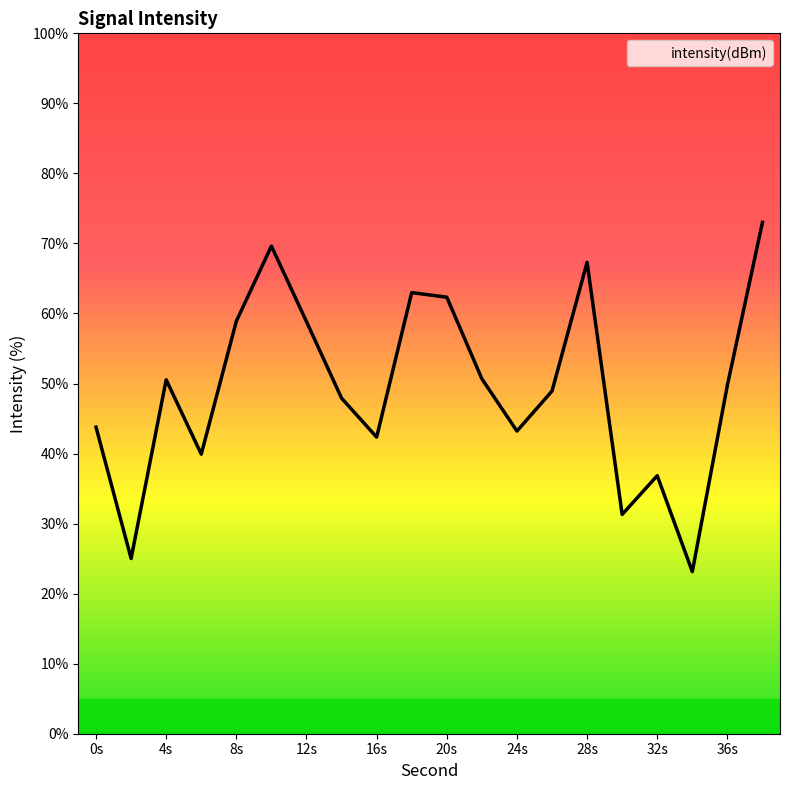

What is the minimum value shown in the chart?

23.1